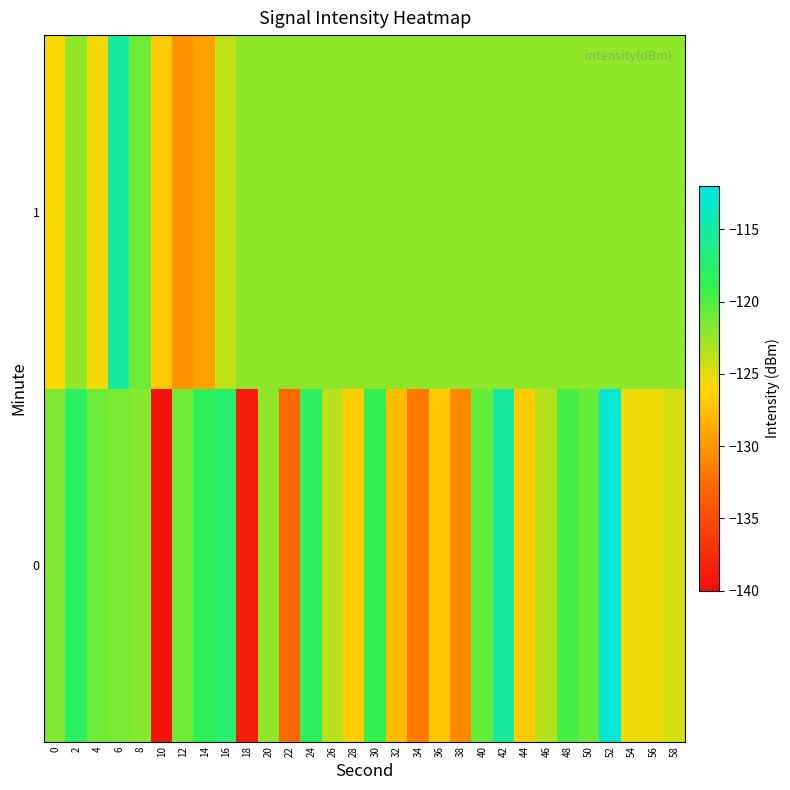

What is the difference between the highest and lowest values at 42?

6.9